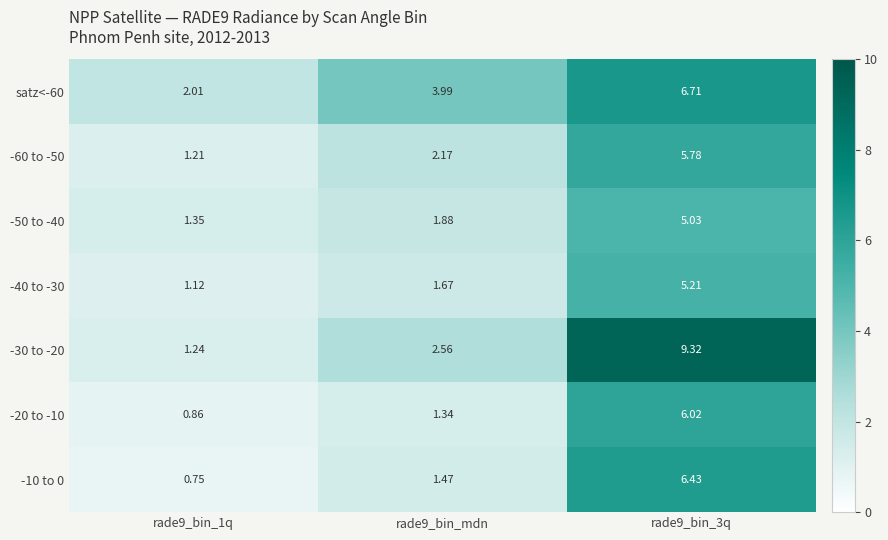

What is the difference between the highest and lowest values at rade9_bin_1q?

1.3